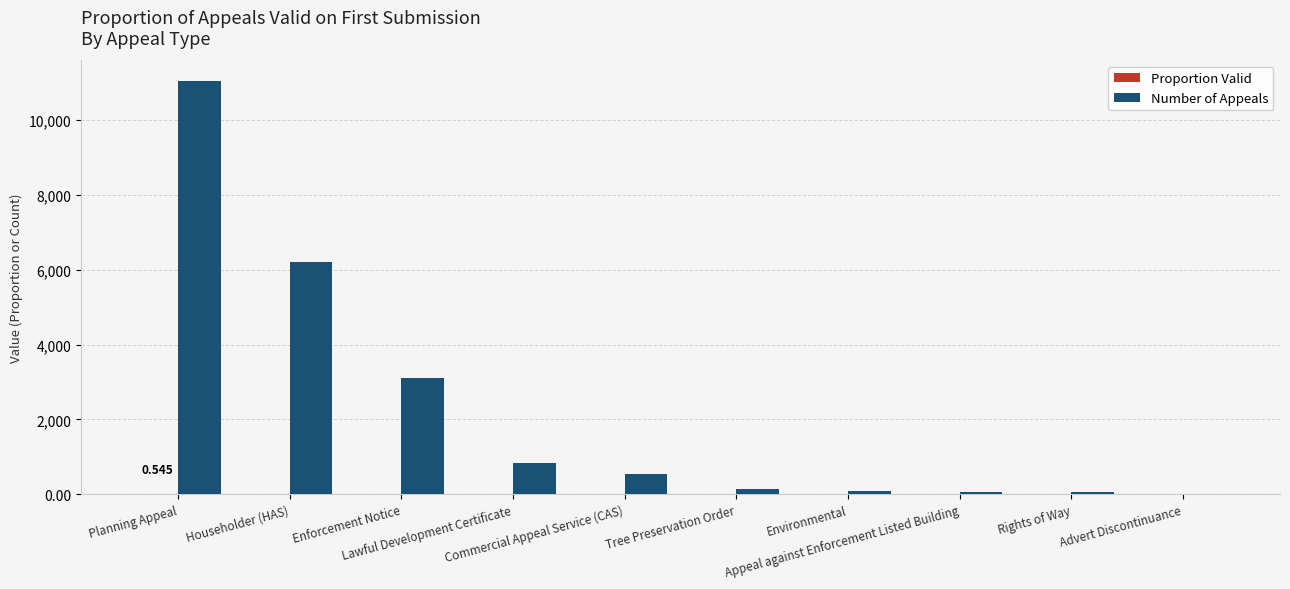

Which series has the largest total across all categories?

Number of Appeals